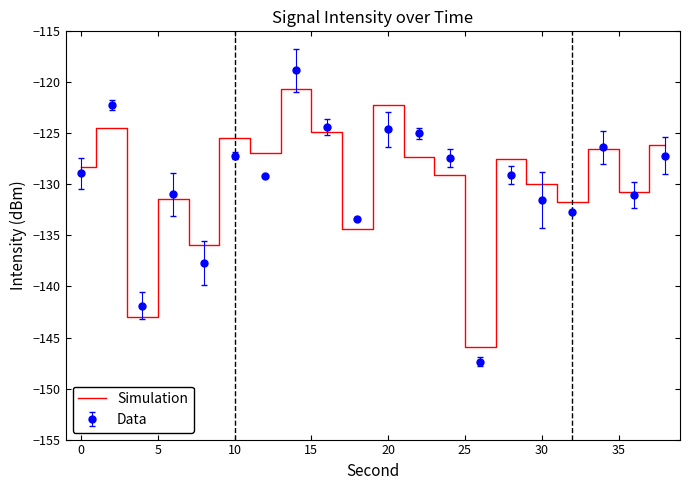

List the series in order of their peak value, highest first.

Data, Simulation